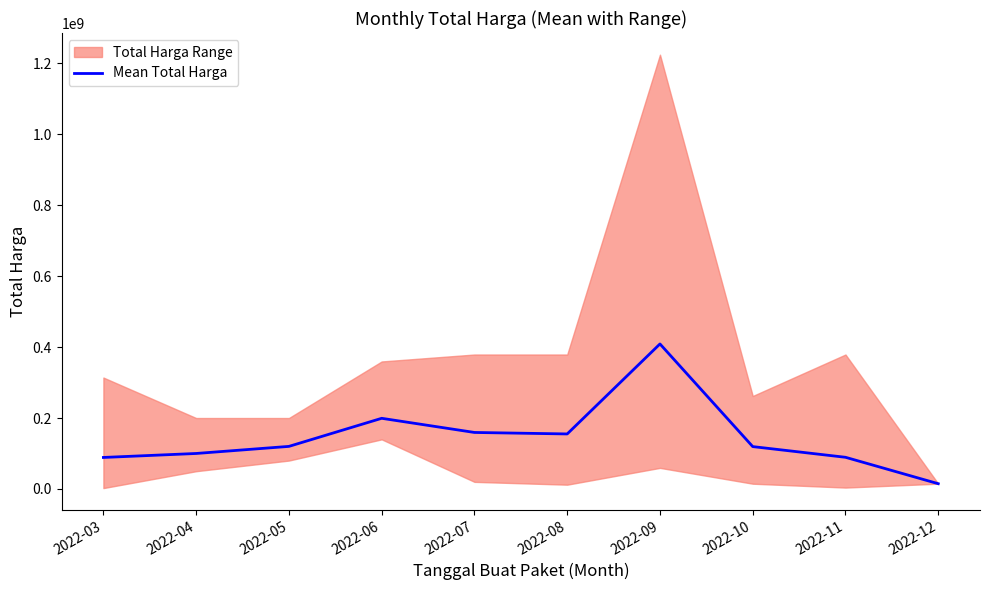

What is the ratio of the value at 2022-03 to the value at 2022-07?

0.6